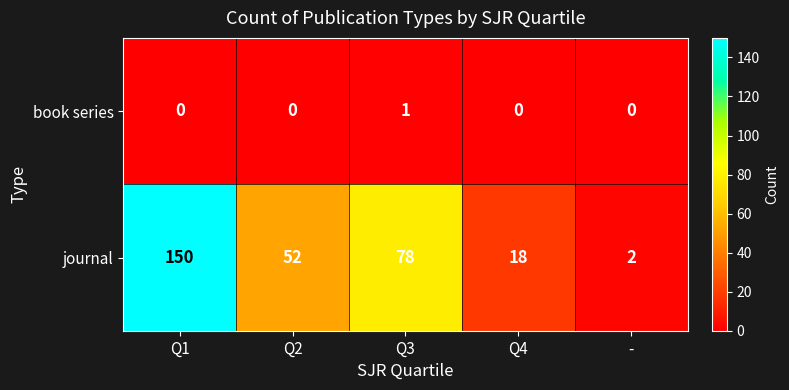

How many categories are shown in the chart?

5